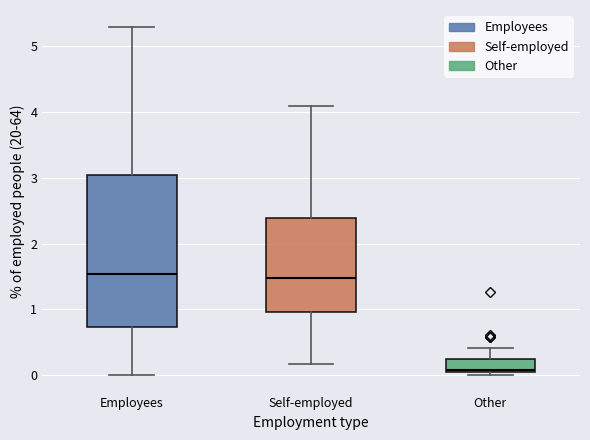

Reading left to right, read every box against the y-axis: the position of its median line, the range the box covers, and the ends of its whiskers. The values are not printed on the chart, so give them approximately, as read against the axis.

Employees: median 1.5, box 0.7 to 3.0, whiskers 0.0 to 5.3
Self-employed: median 1.5, box 1.0 to 2.4, whiskers 0.2 to 4.1
Other: median 0.1, box 0.0 to 0.2, whiskers 0.0 (just below the box's lower edge) to 0.4